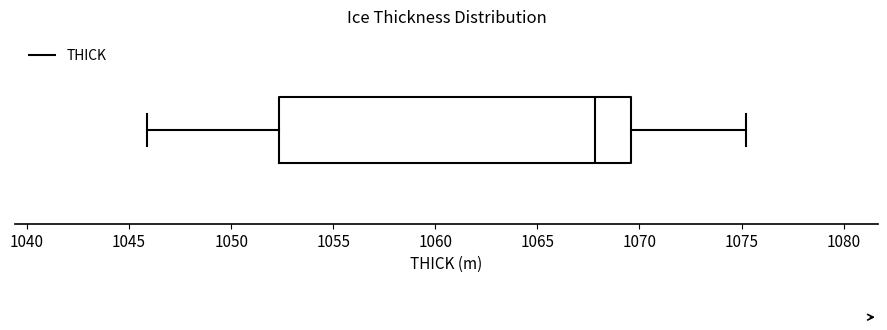

Where does the left whisker of the box end on the x-axis? The values are not printed on the chart, so give them approximately, as read against the axis.

1046.0